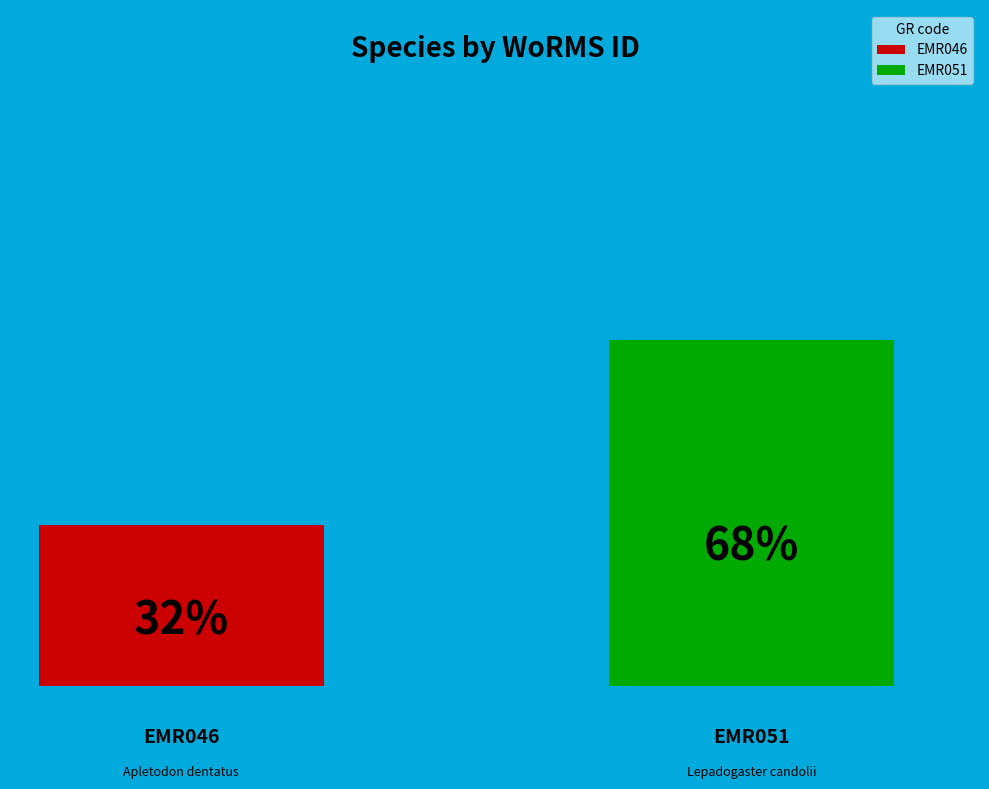

Is the sum of EMR046 and EMR051 greater than half?

Yes